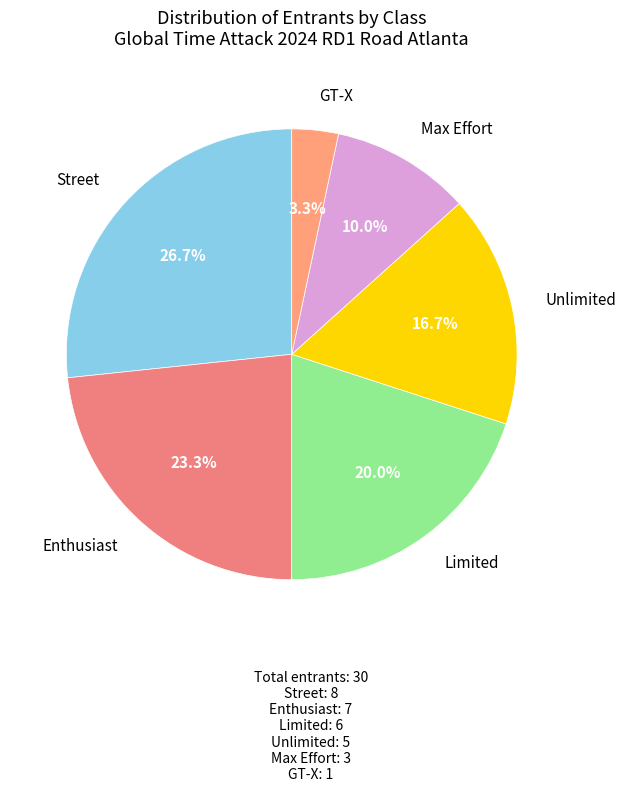

Which slice is the largest?

Street